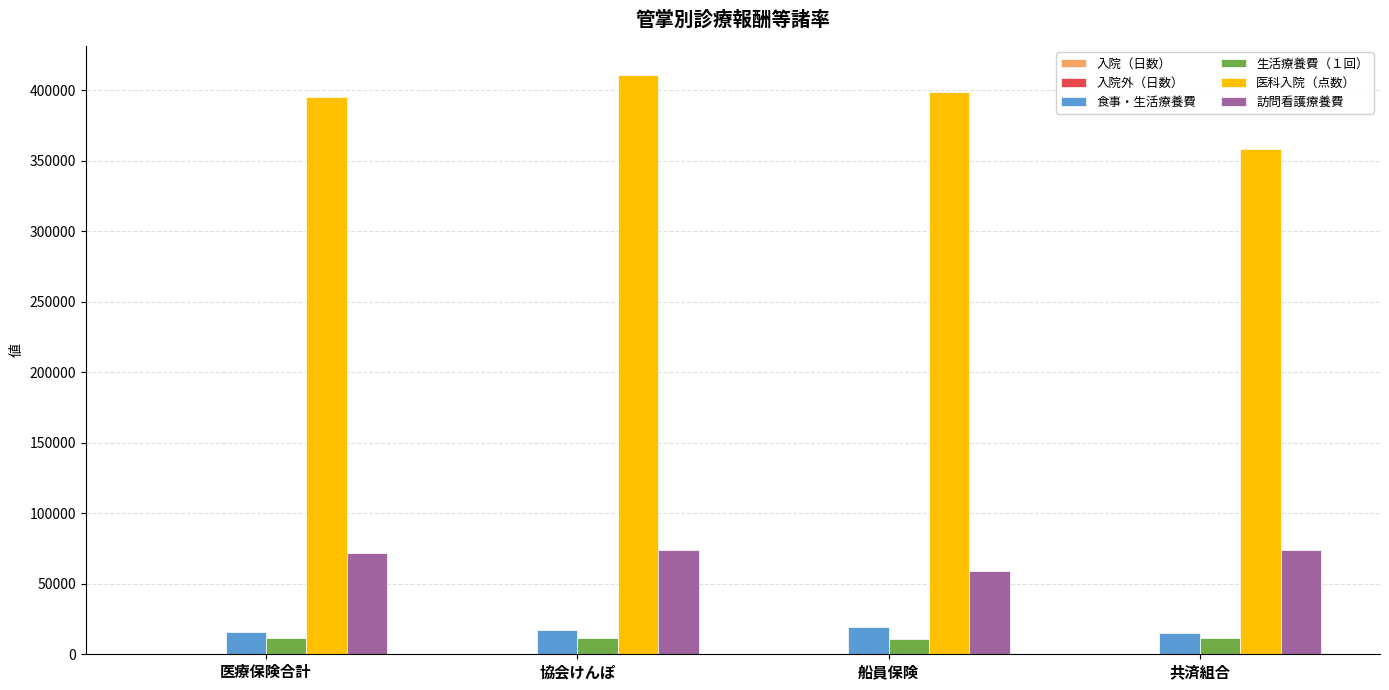

What is the sum of all 訪問看護療養費 values?

278889.6